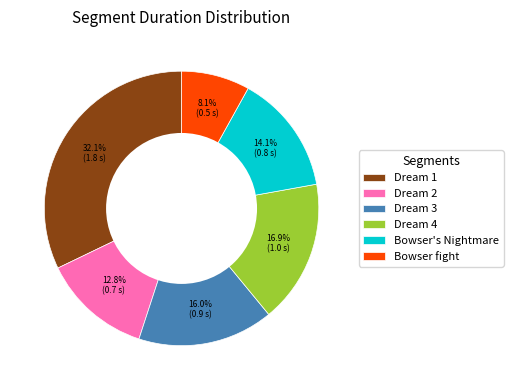

What portion of the pie excludes Bowser's Nightmare?

85.9%